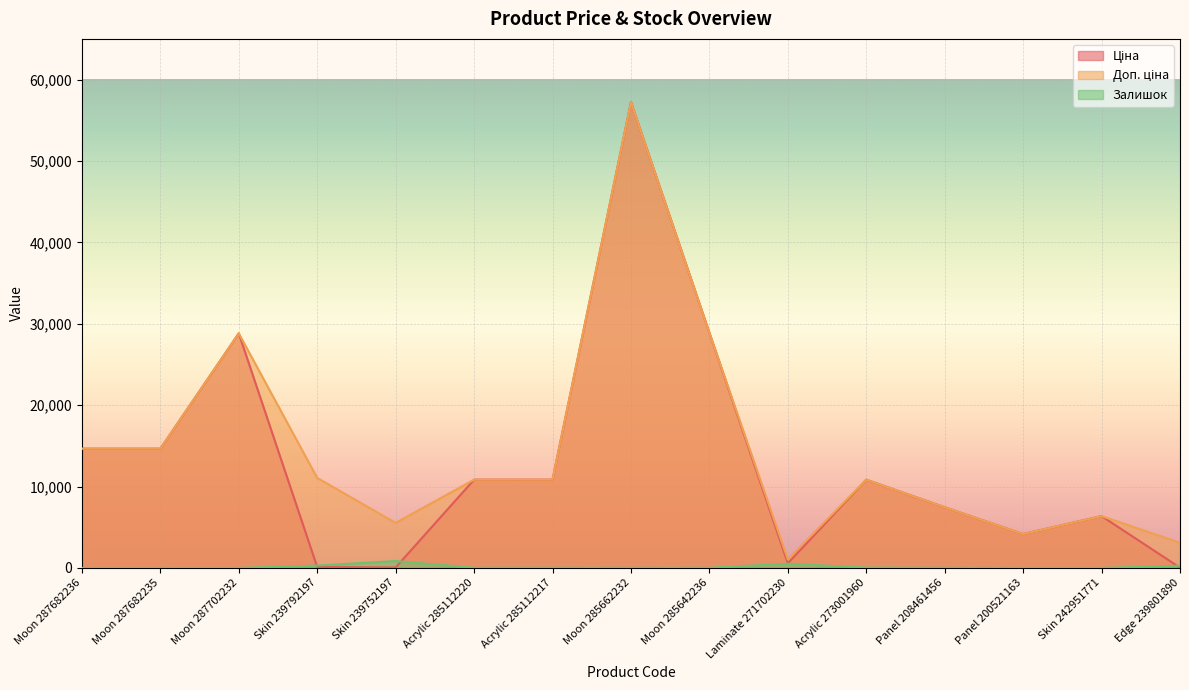

True or false: Залишок and Доп. ціна cross at least once.

False